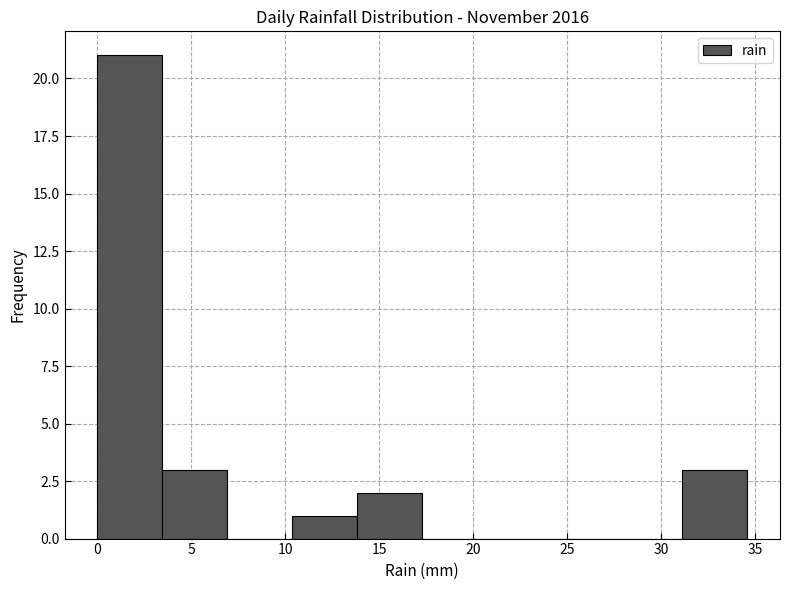

Reading left to right, transcribe this chart: for each bar, give the range it covers on the x-axis and its height. Neither the bar edges nor the heights are printed on the chart, so give them approximately, as read against the axes.

0.0 to 3.5: 21
3.5 to 7.0: 3
7.0 to 10.5: 0
10.5 to 14.0: 1
14.0 to 17.5: 2
17.5 to 21.0: 0
21.0 to 24.0: 0
24.0 to 27.5: 0
27.5 to 31.0: 0
31.0 to 34.5: 3